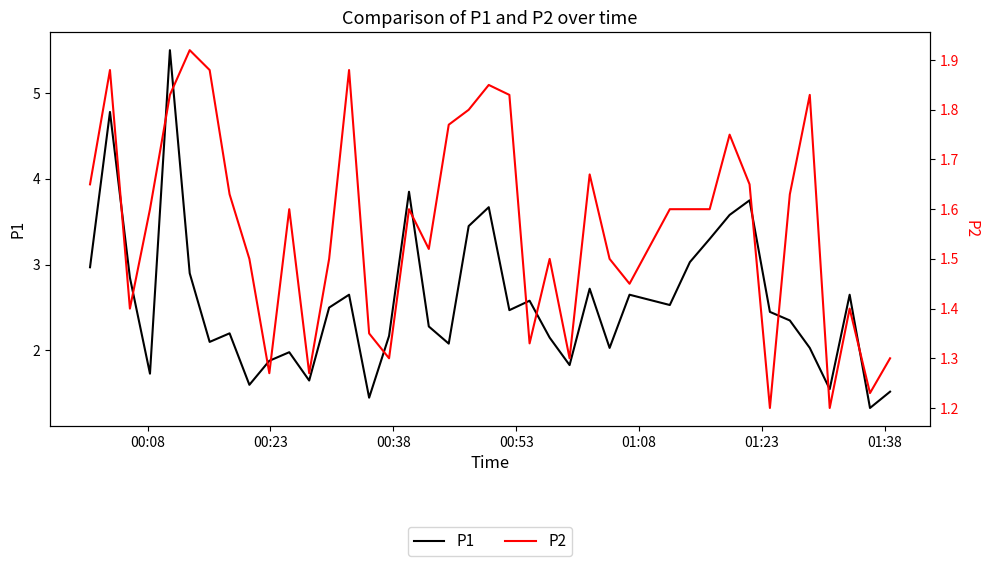

What is the minimum value for P1?

1.3